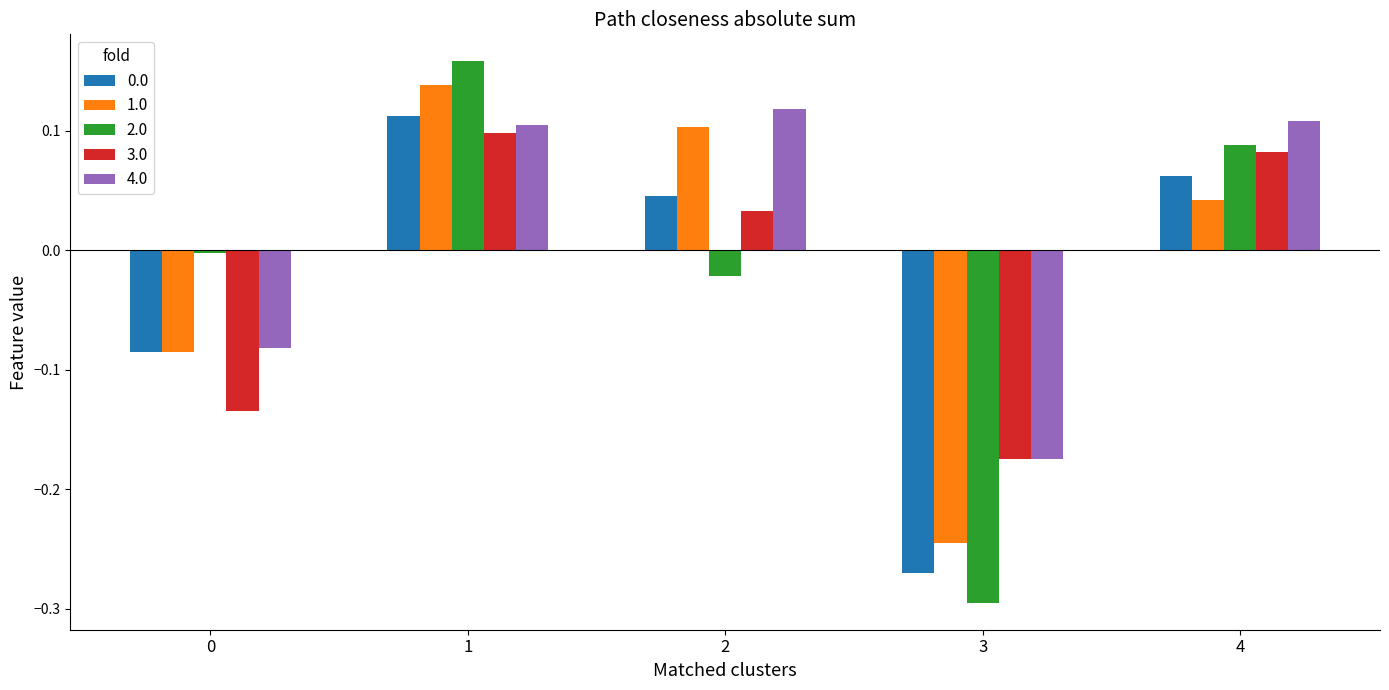

Is it true that 4.0 equals 0.1 at 2?

True